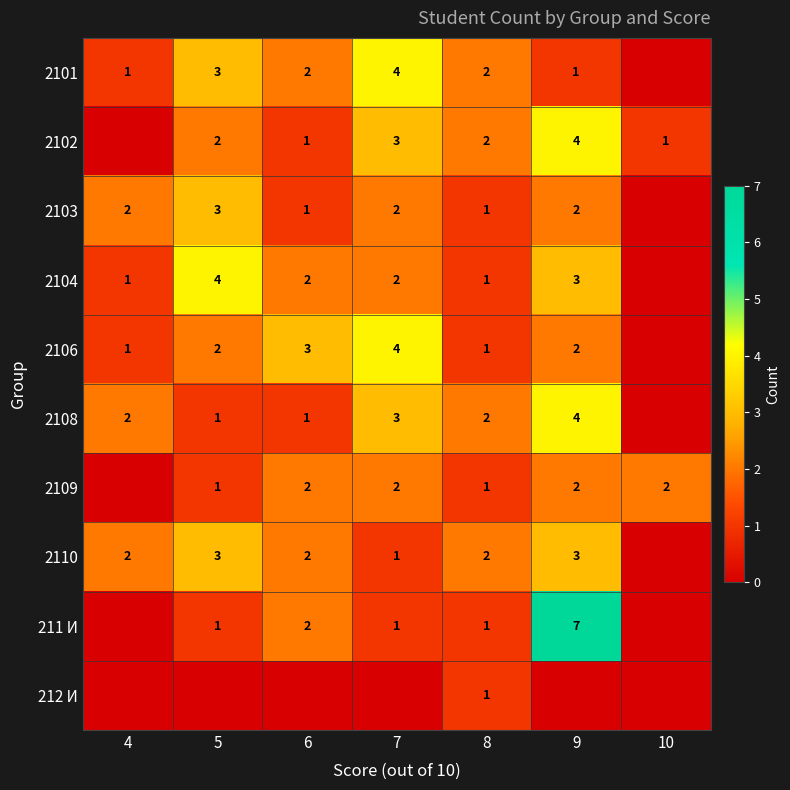

The value of 2104 at 4 is 1. True or false?

True